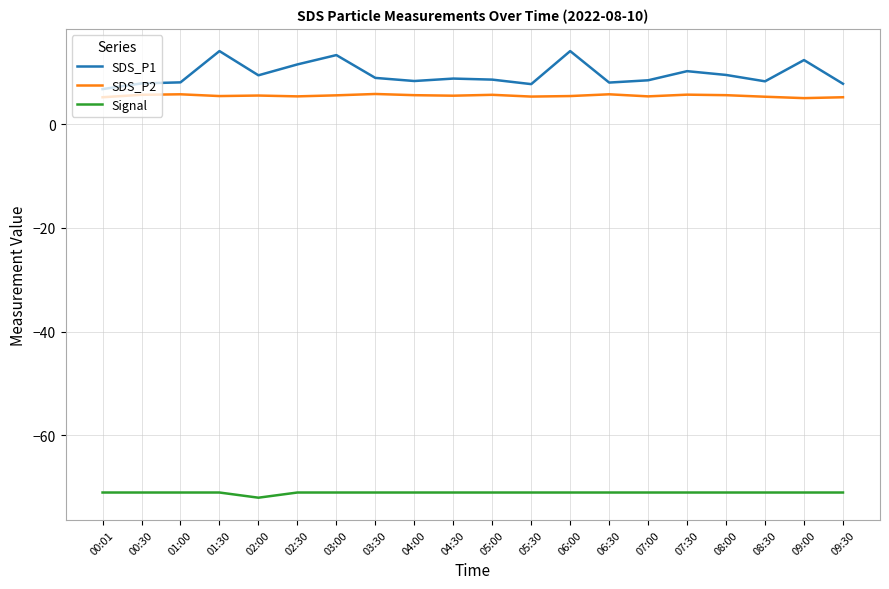

True or false: Signal and SDS_P2 intersect in this chart.

False